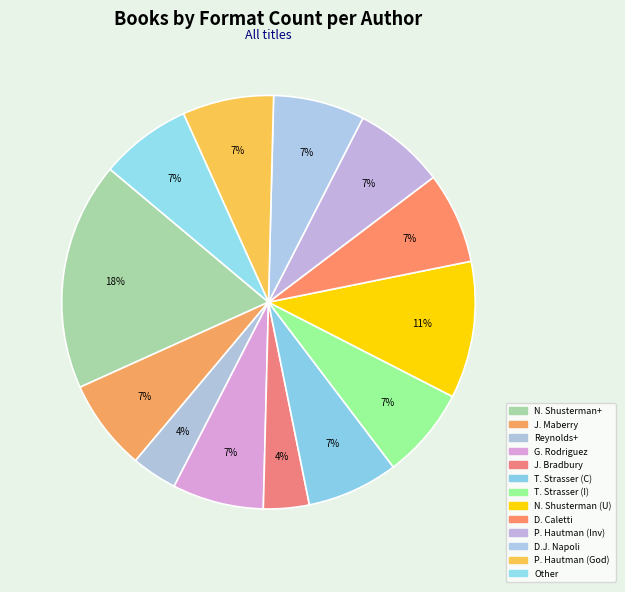

To the nearest percent, what is the average slice percentage?

8%